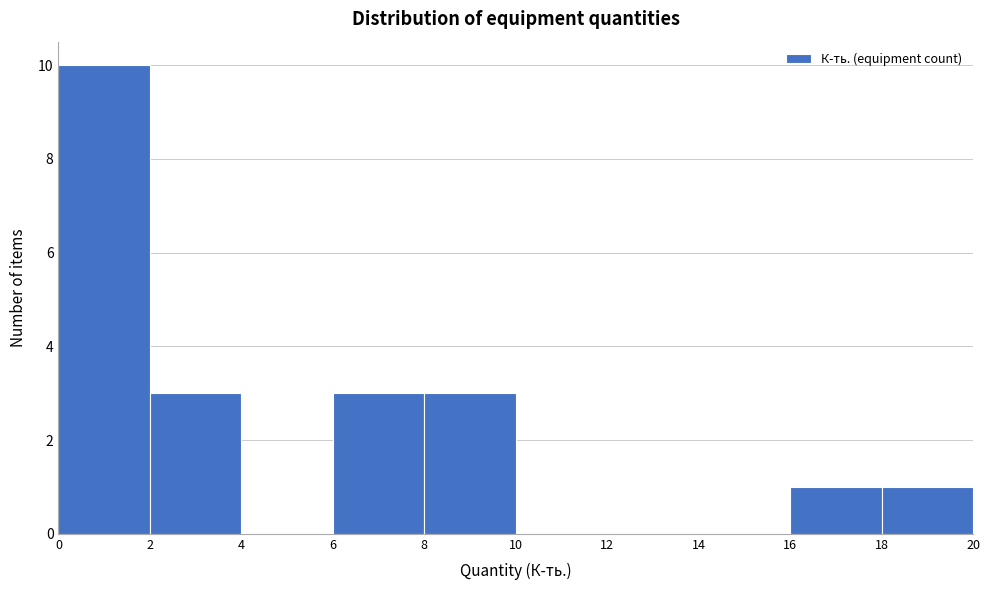

Which range on the x-axis has the tallest bar?

0 to 2